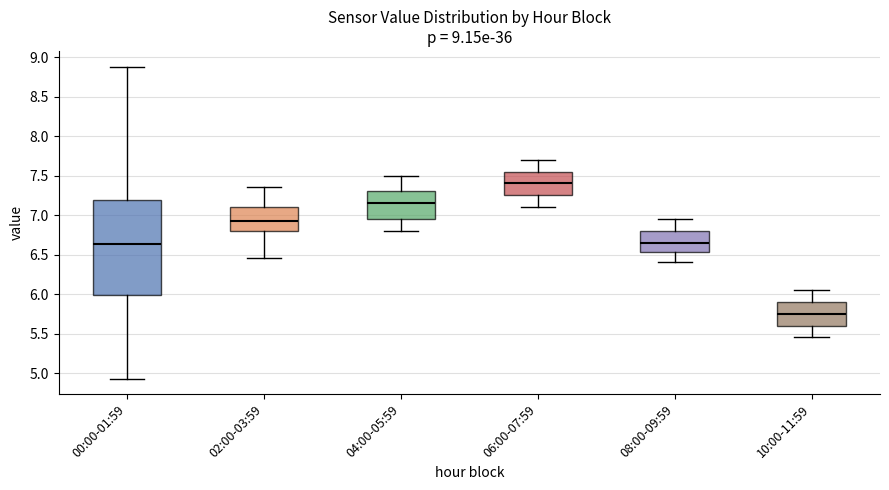

Reading left to right, transcribe this box plot: for each box, give where its median line is, the range the box spans, and where its two whiskers end, as read against the y-axis. The values are not printed on the chart, so give them approximately, as read against the axis.

00:00-01:59: median 6.65, box 6.00 to 7.20, whiskers 4.95 to 8.90
02:00-03:59: median 6.95, box 6.80 to 7.10, whiskers 6.45 to 7.35
04:00-05:59: median 7.15, box 6.95 to 7.30, whiskers 6.80 to 7.50
06:00-07:59: median 7.40, box 7.25 to 7.55, whiskers 7.10 to 7.70
08:00-09:59: median 6.65, box 6.55 to 6.80, whiskers 6.40 to 6.95
10:00-11:59: median 5.75, box 5.60 to 5.90, whiskers 5.45 to 6.05